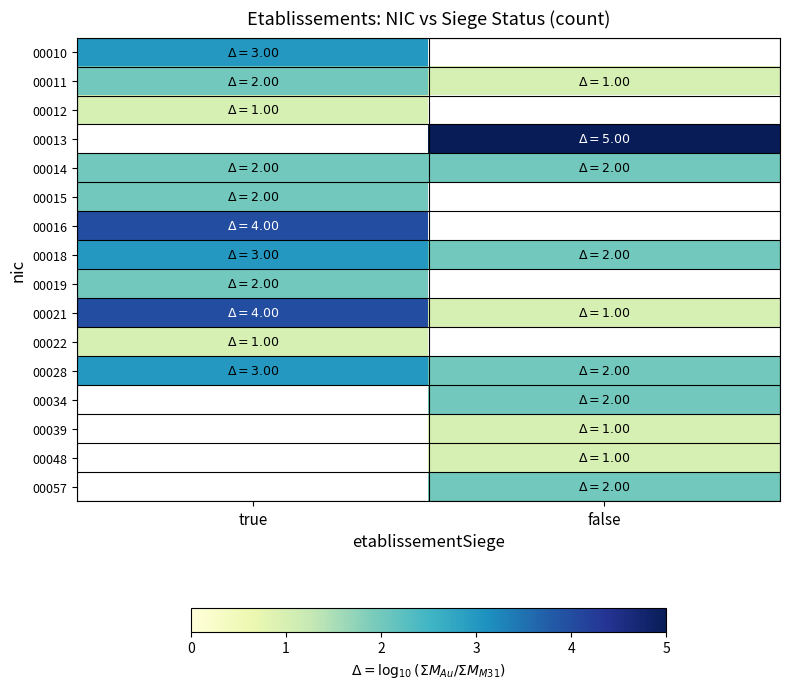

What is the difference between the highest and lowest values at true?

3.0